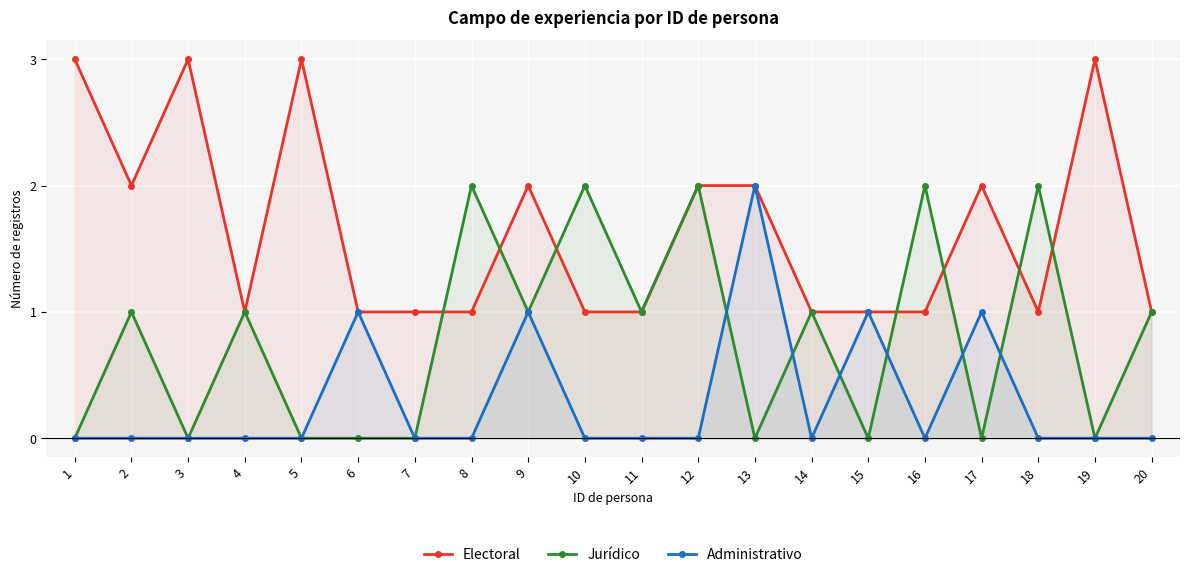

How many categories are shown in the chart?

20